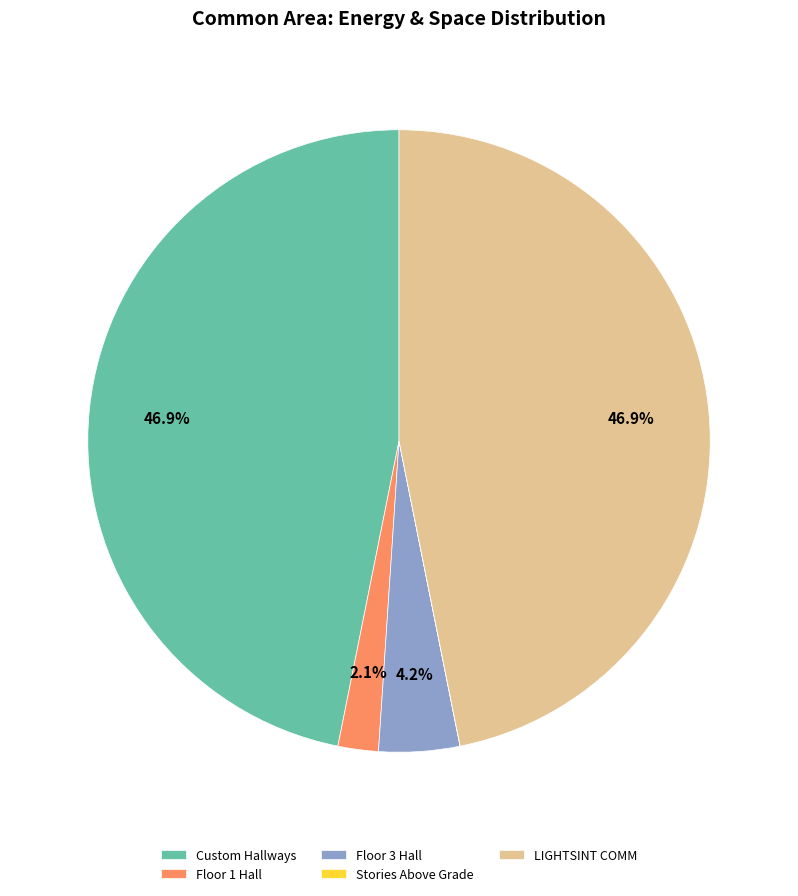

To the nearest percent, what portion does Floor 1 Hall represent?

2%